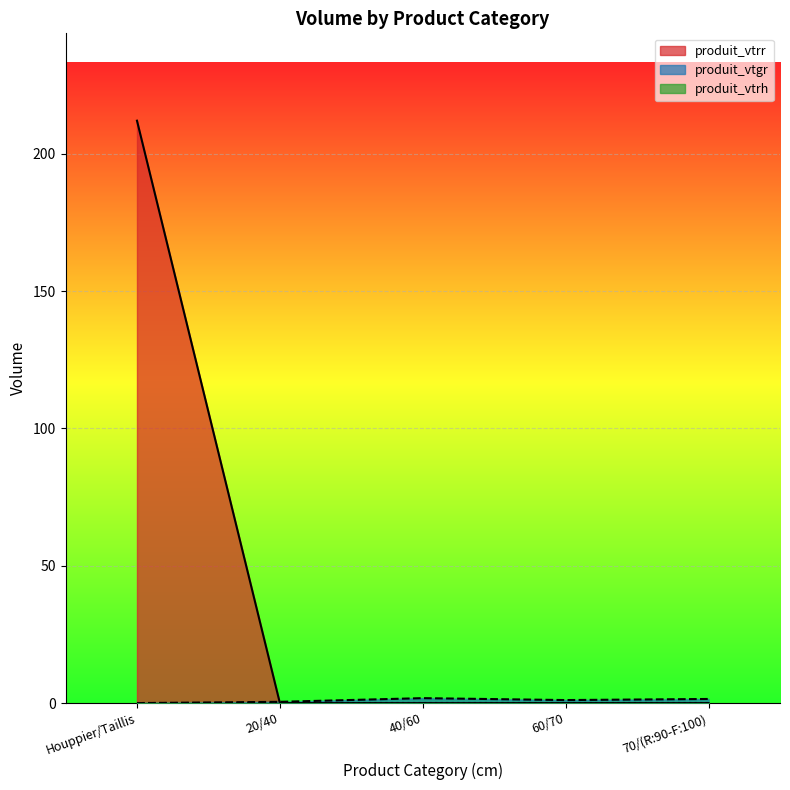

The value of produit_vtgr at Houppier/Taillis is -0.9. True or false?

False